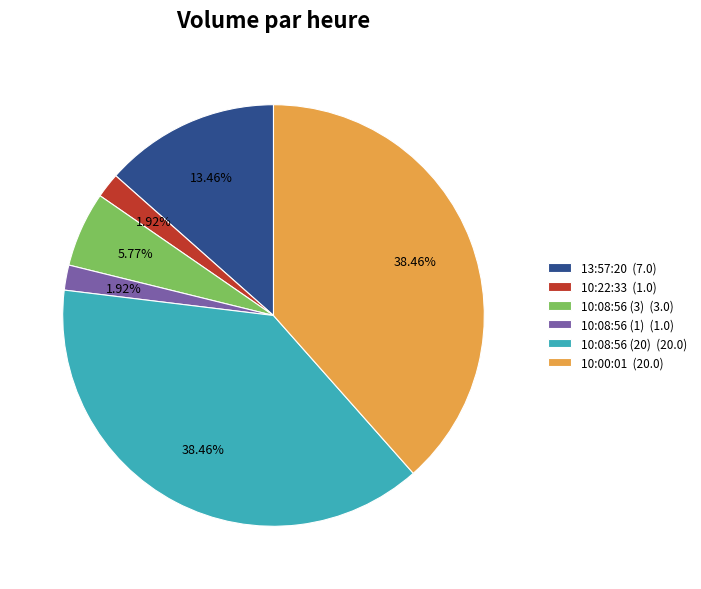

Count the number of slices in the pie.

6